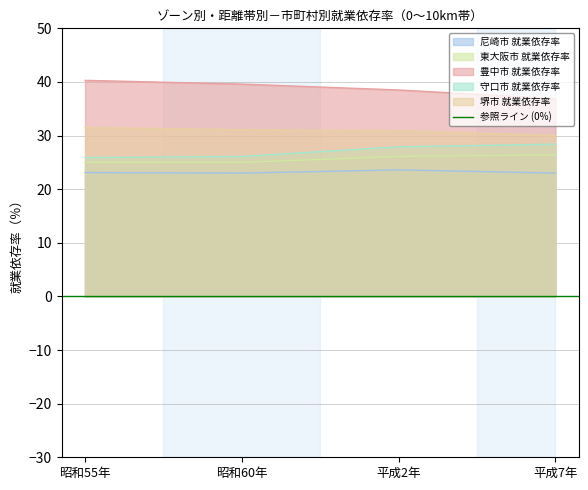

True or false: 堺市 就業依存率 and 尼崎市 就業依存率 intersect in this chart.

False